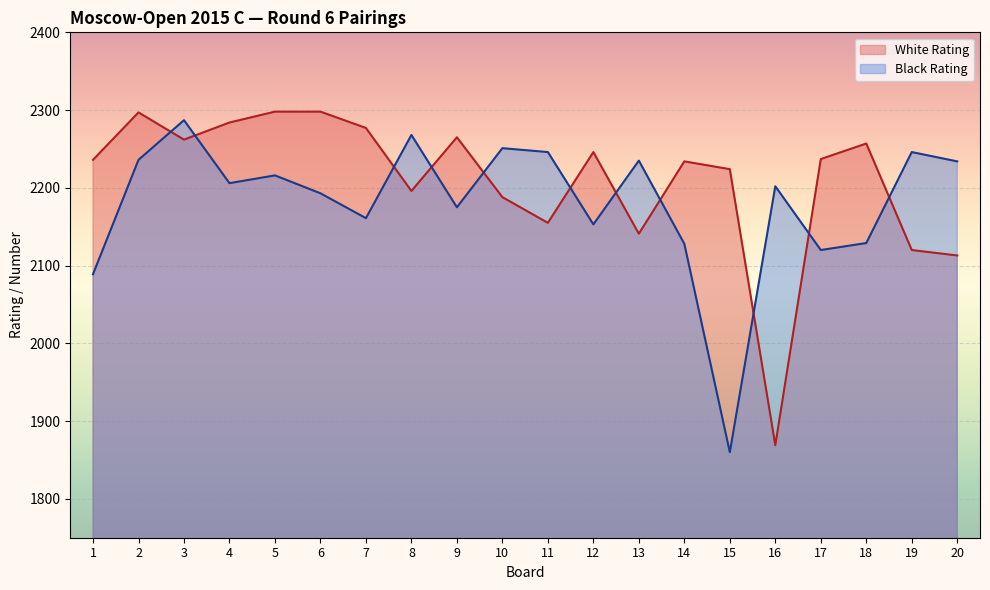

What is the spread (max minus min) of values at 15?

364